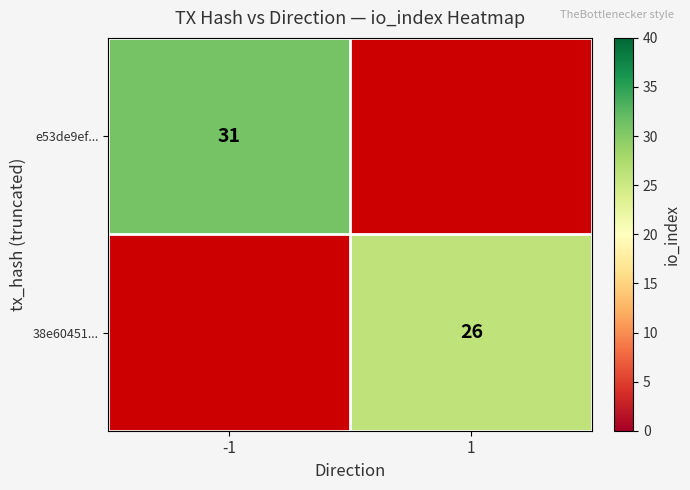

Which label corresponds to the largest value in the chart?

-1